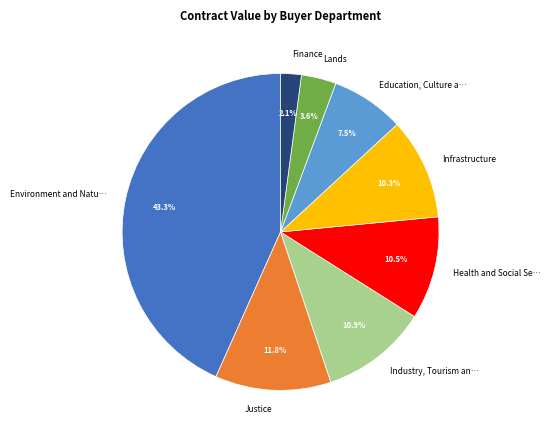

Is there a majority slice in this chart?

No